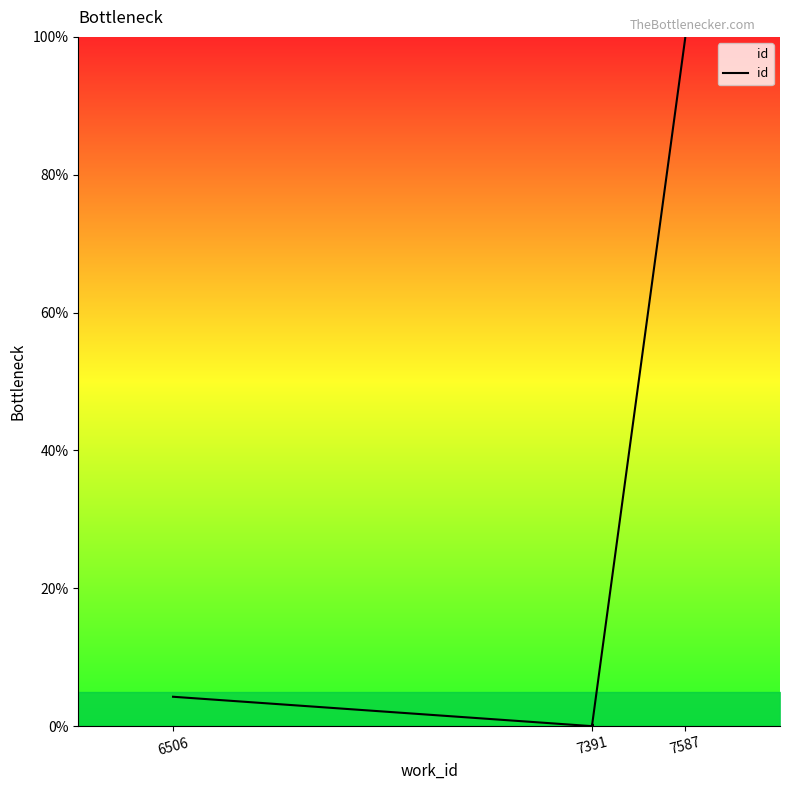

At which label is the value closest to 50?

6506